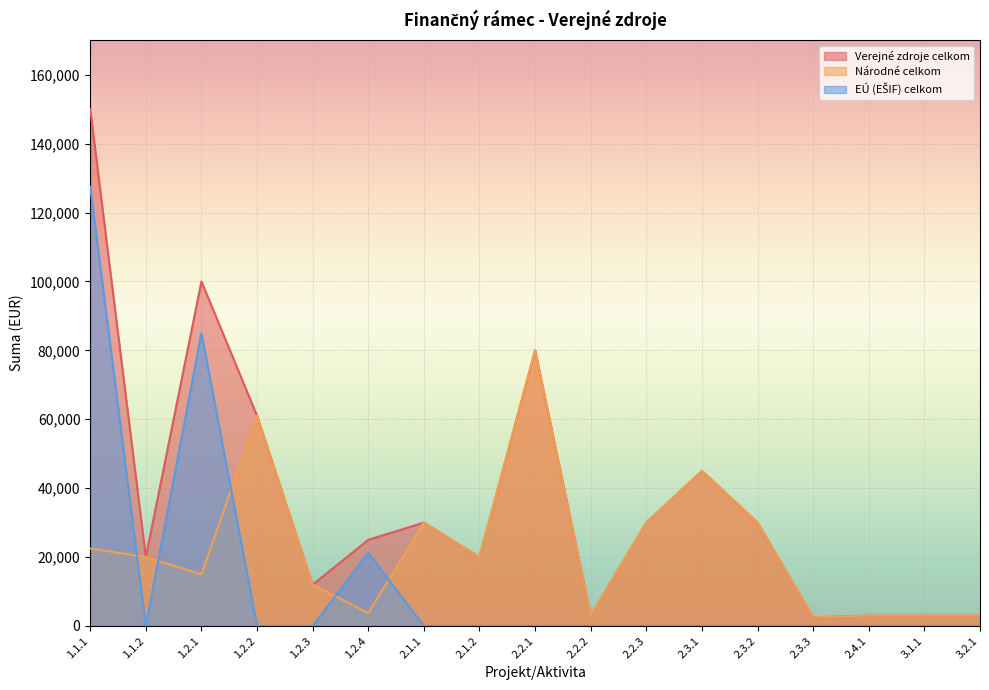

The EÚ (EŠIF) celkom series shows 0 at 2.1.1. True or false?

True